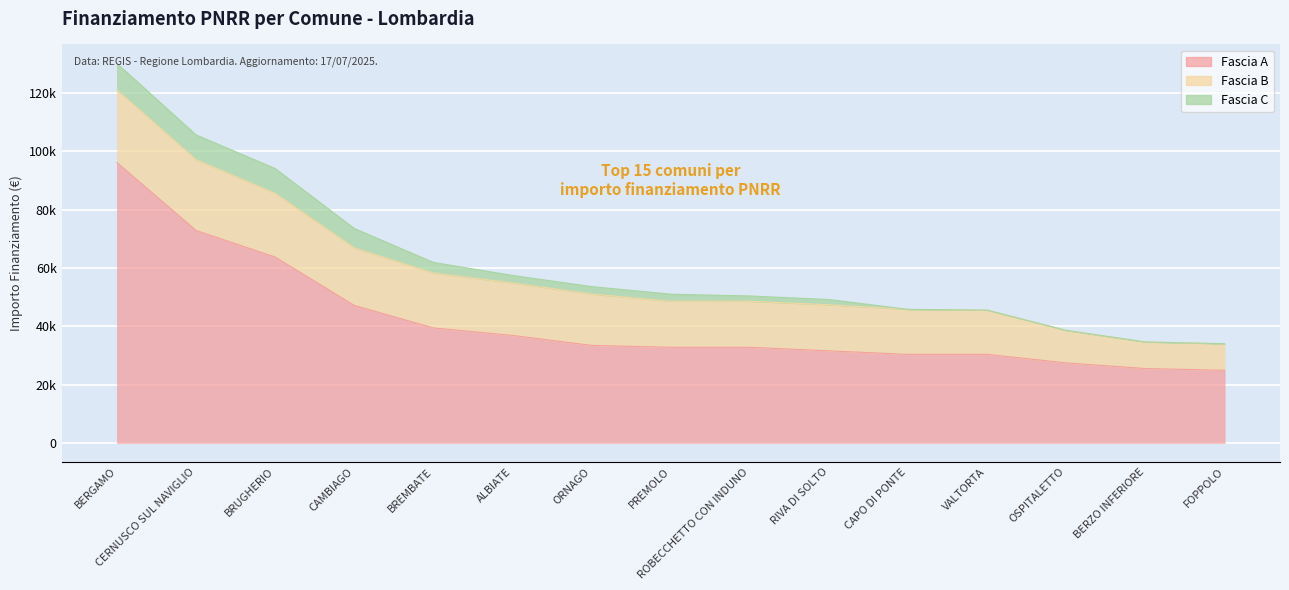

Is it true that Fascia A equals 32778 at PREMOLO?

True